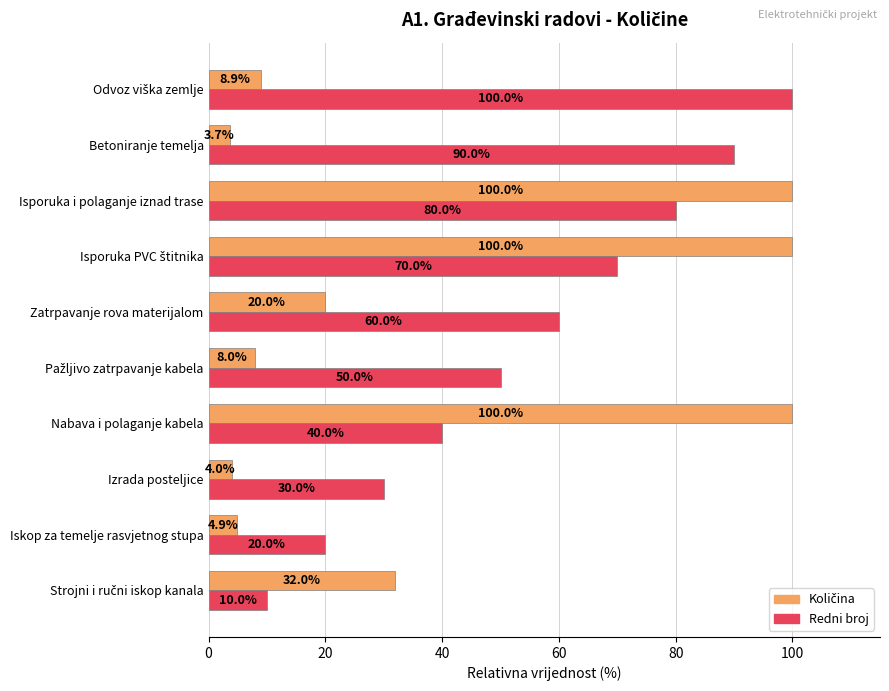

True or false: Redni broj has a value of 30.0 at Izrada posteljice.

True